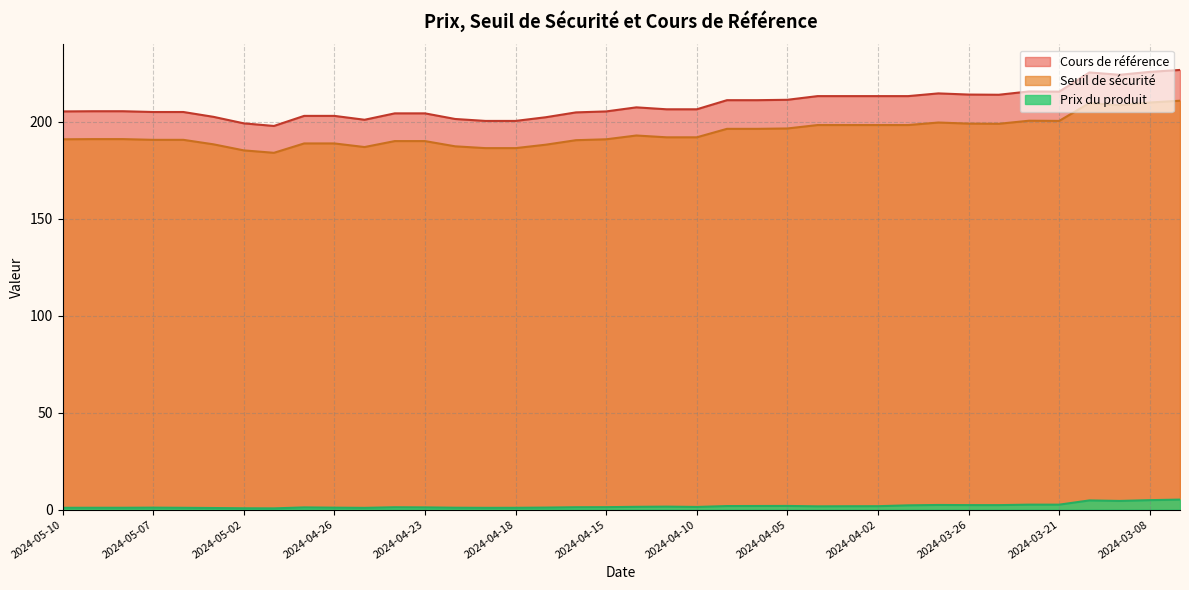

Rank the series at 2024-04-17 from highest to lowest value.

Cours de référence, Seuil de sécurité, Prix du produit